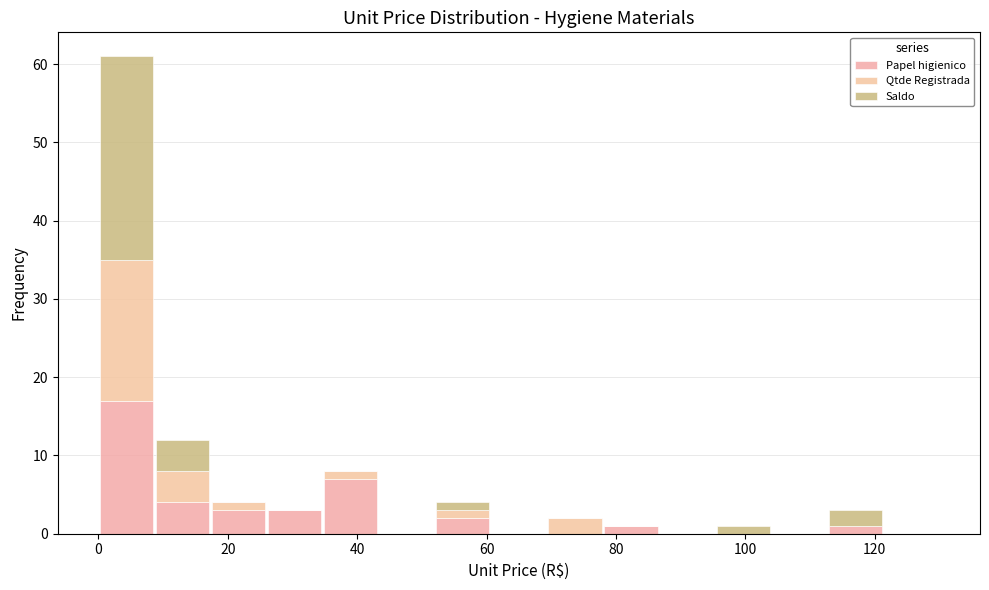

What is the total height of the stacked bar covering 78 to 86 on the x-axis? Neither the bar edges nor the heights are printed on the chart, so give them approximately, as read against the axes.

1